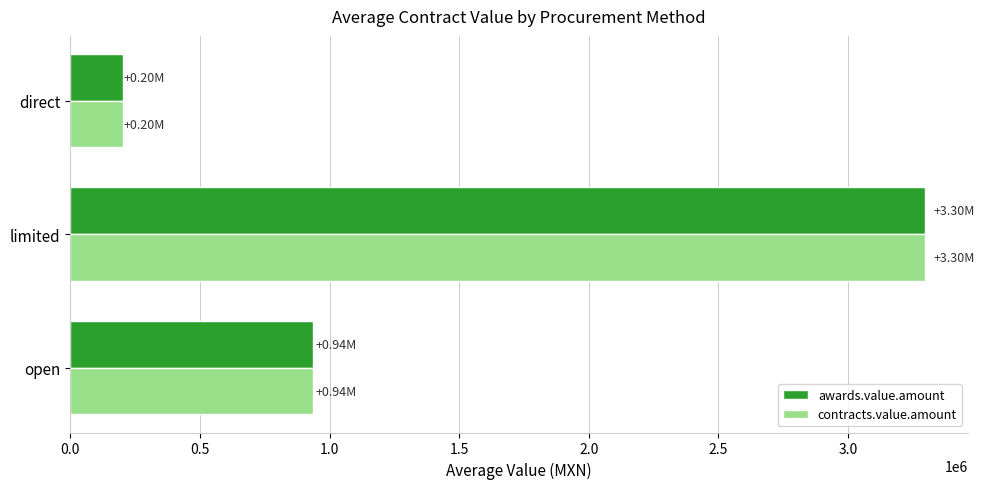

List the labels in order of awards.value.amount value, largest first.

limited, open, direct